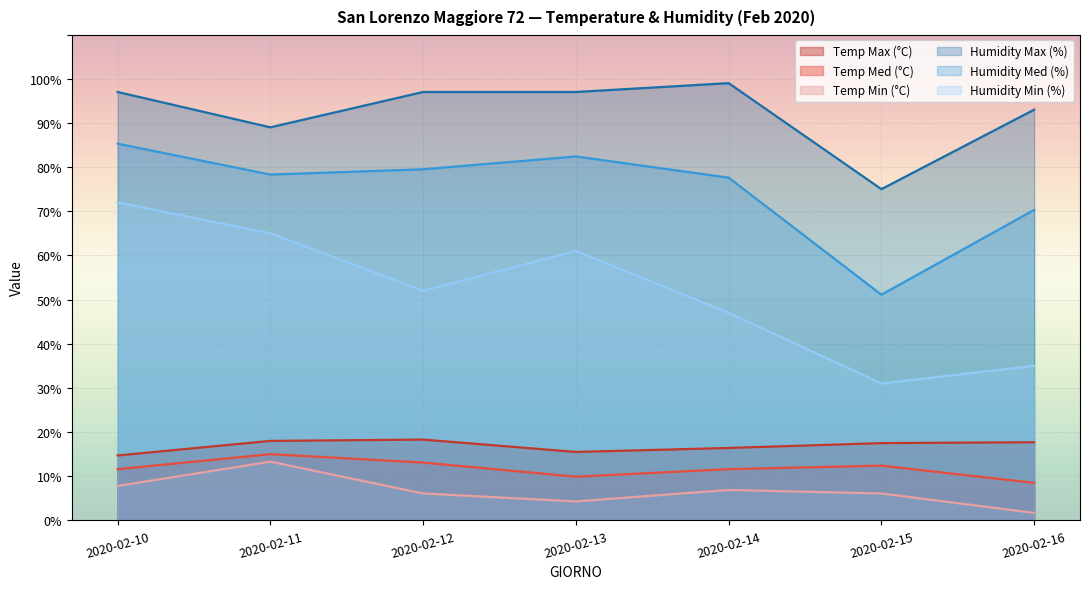

What is the average value of the Temp Med (°C) series?

11.7